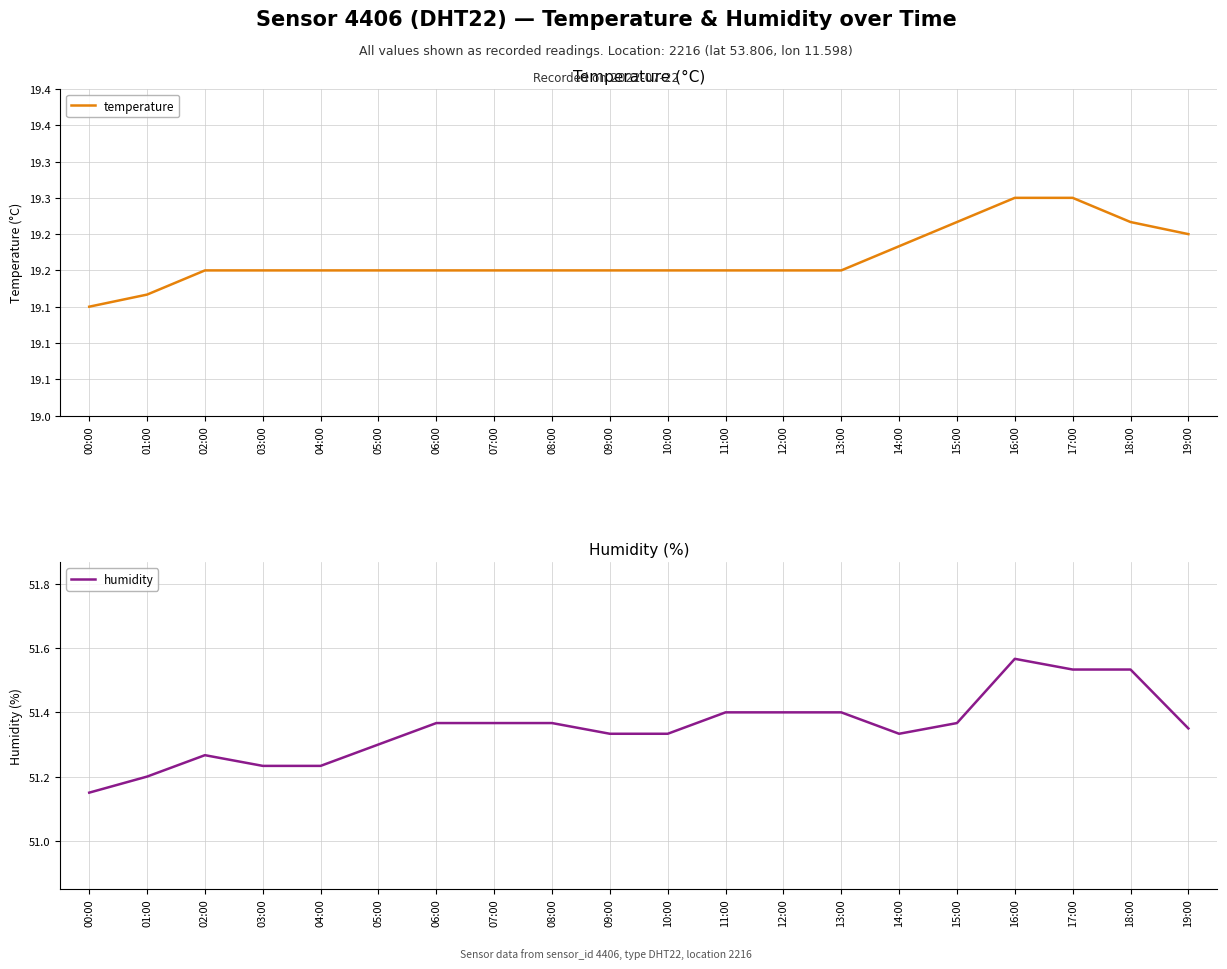

In humidity, how many points are higher than both neighbors (excluding endpoints)?

2